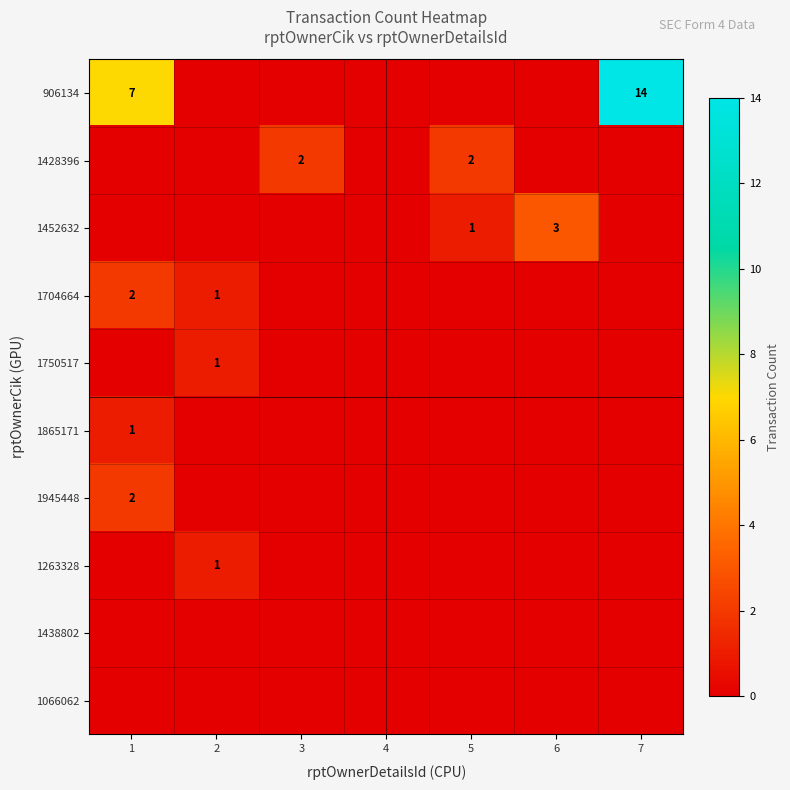

True or false: 1452632 has a value of 3 at 6.

True